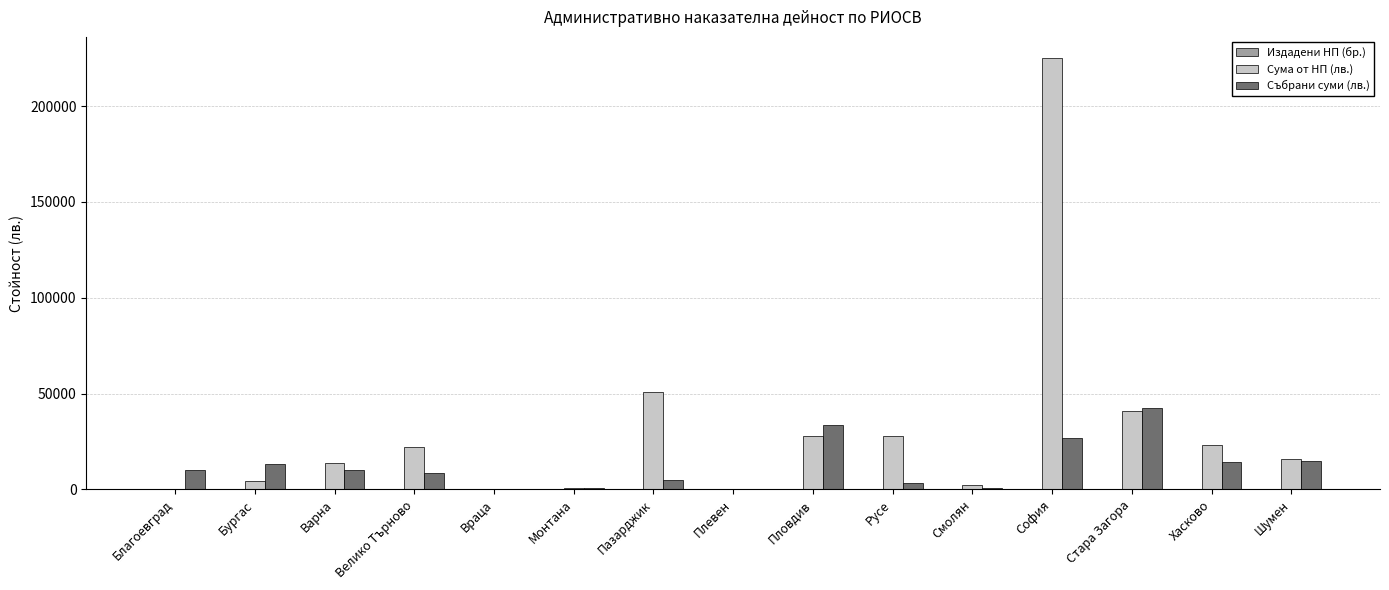

What is the greatest value displayed?

224900.0